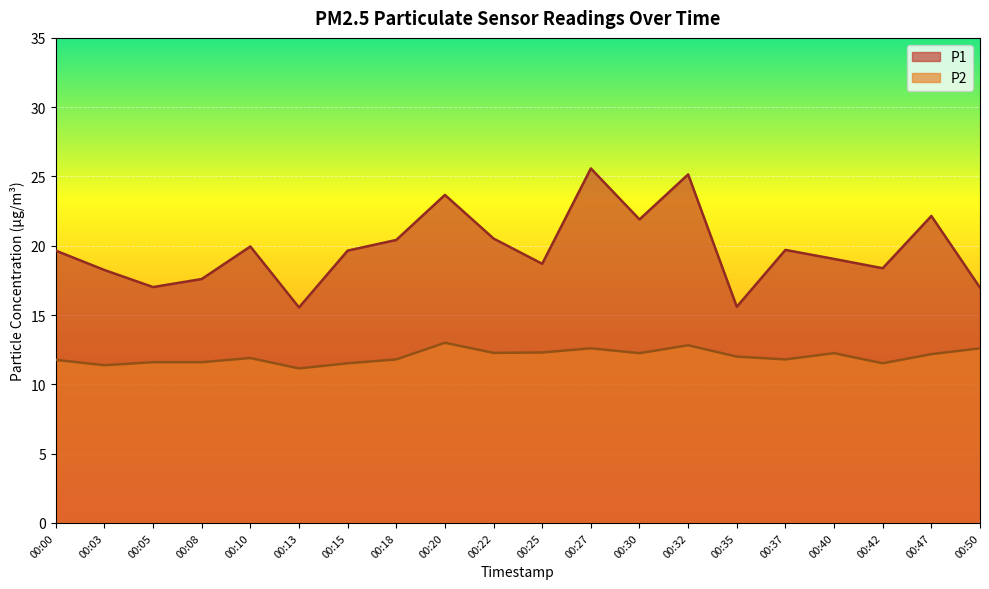

Read the P1 value at 00:00.

19.6